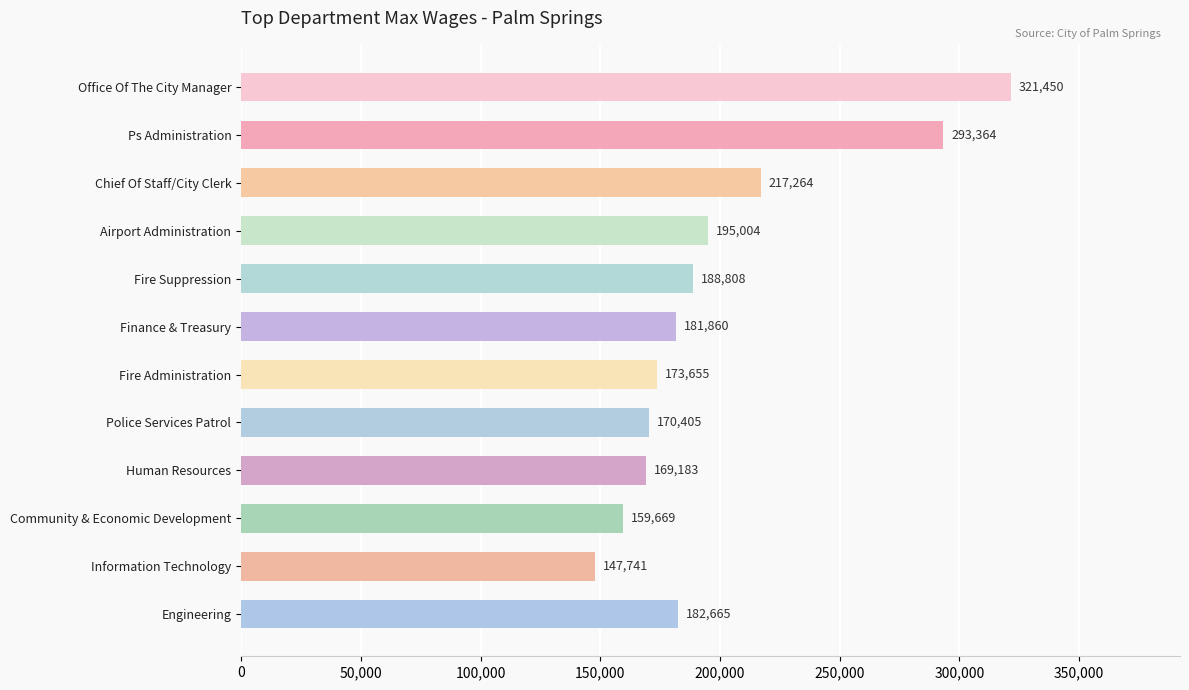

The value at Ps Administration is 93912. True or false?

False